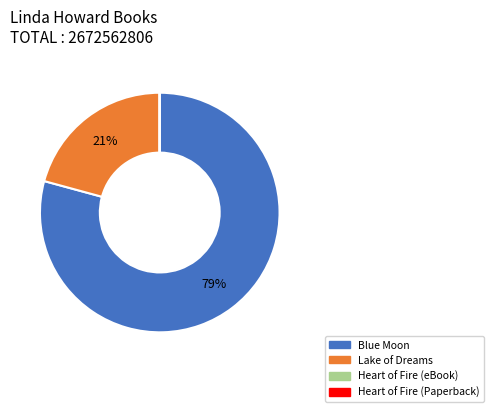

The Lake of Dreams slice represents 11% of the pie. True or false?

False